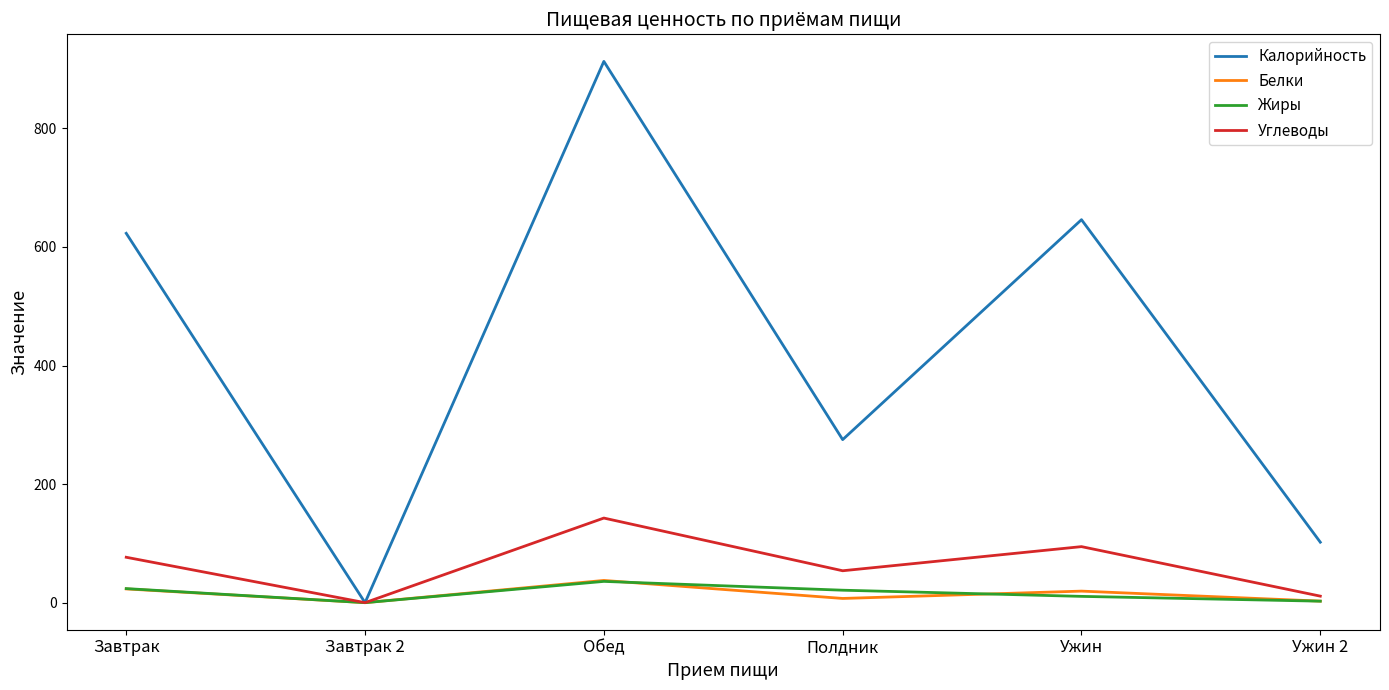

What position from the right is Обед?

4